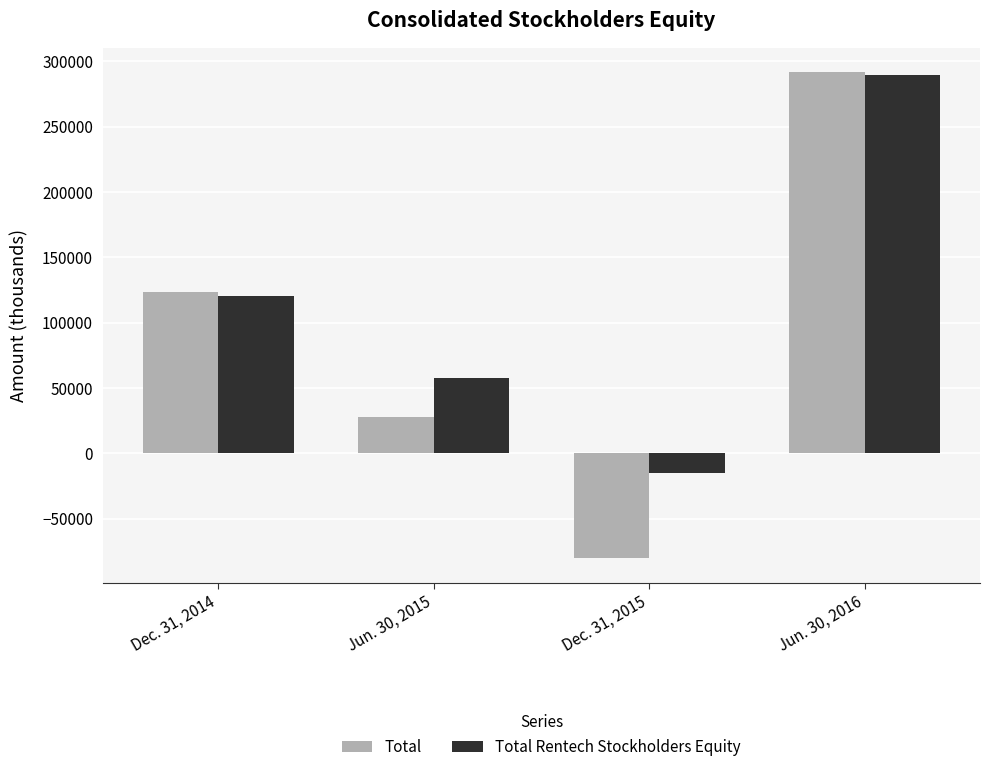

What is the difference between the maximum and minimum values in the Total Rentech Stockholders Equity series?

304508